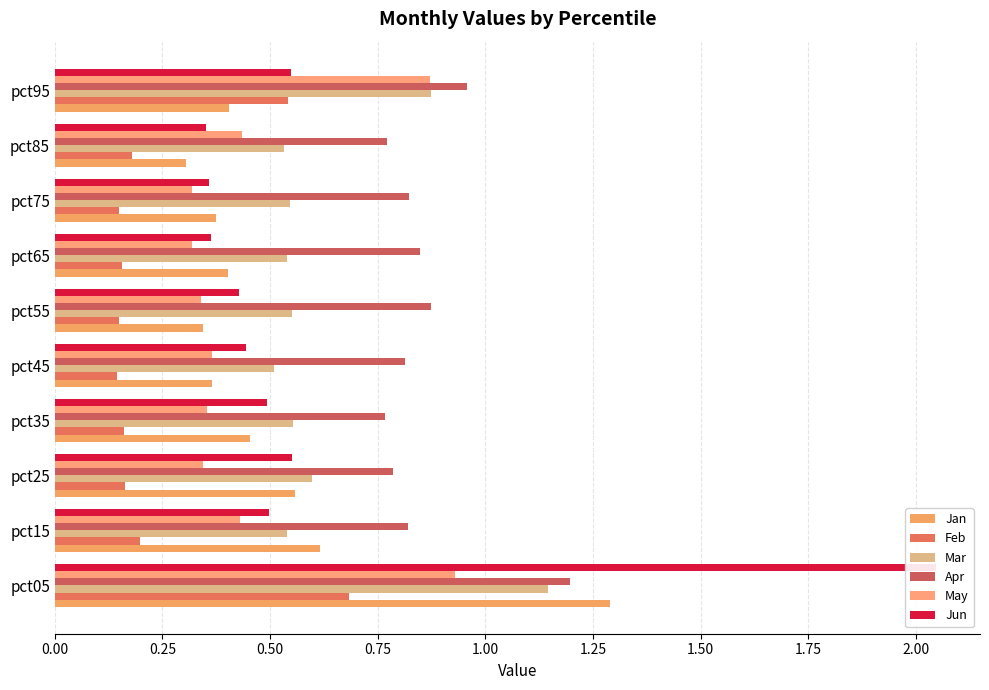

What is the maximum value for Apr?

1.2